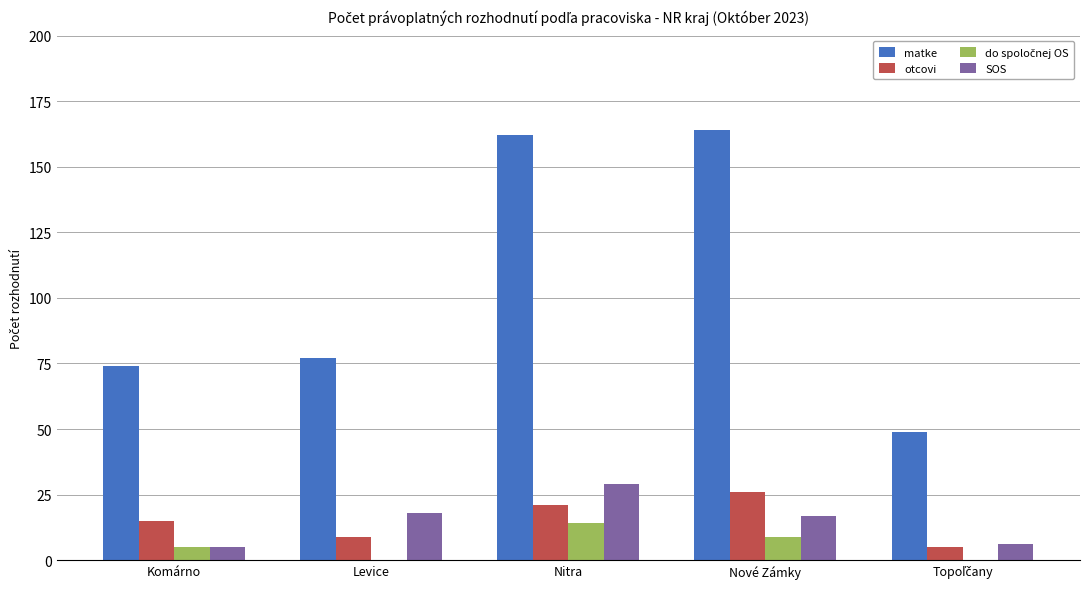

Are the bars grouped side by side (vs. stacked)?

Yes